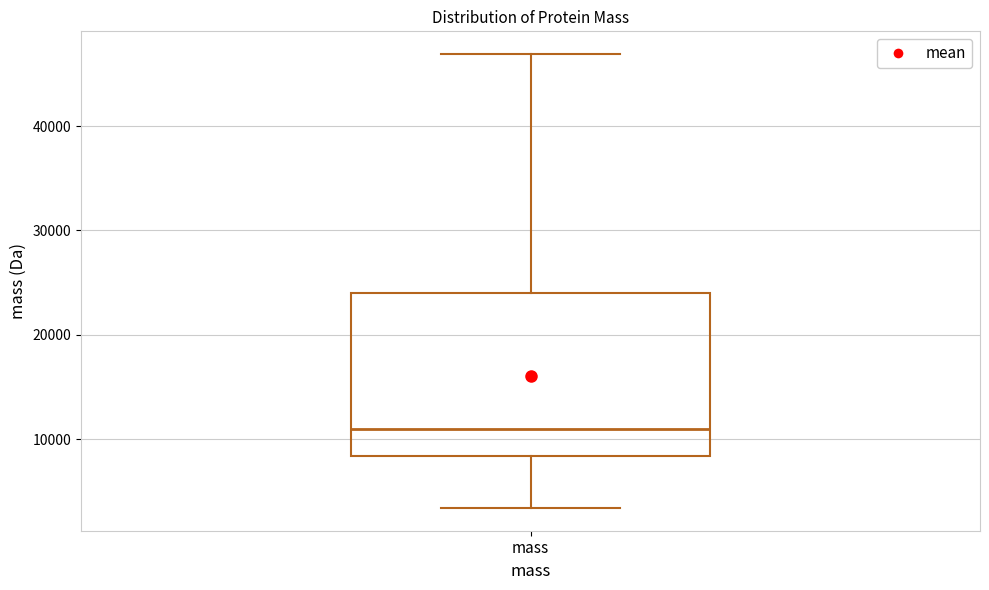

Transcribe this box plot: give where the median line is, the range the box spans, and where the two whiskers end, as read against the y-axis. The values are not printed on the chart, so give them approximately, as read against the axis.

median 11000, box 8000 to 24000, whiskers 3000 to 47000